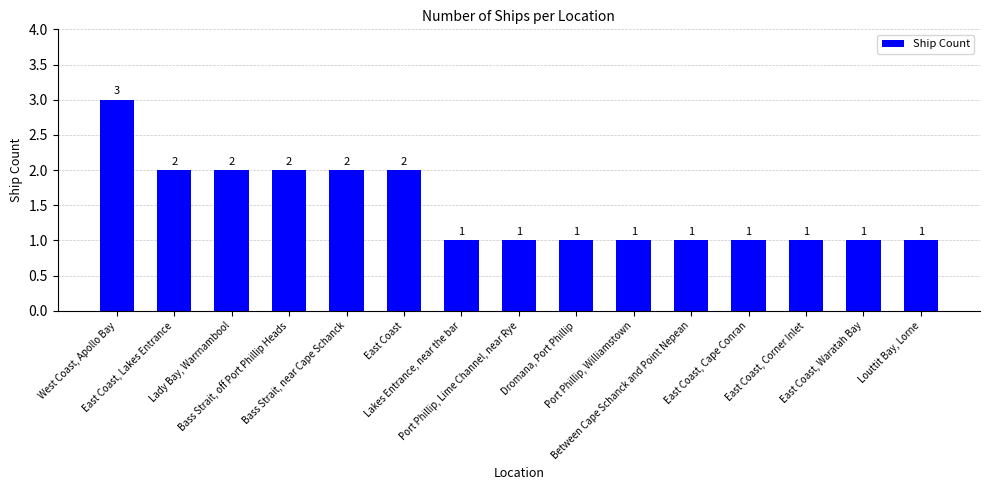

Reading right to left, transcribe all the data shown in this chart.

1	1	1	1	1	1	1	1	1	2	2	2	2	2	3